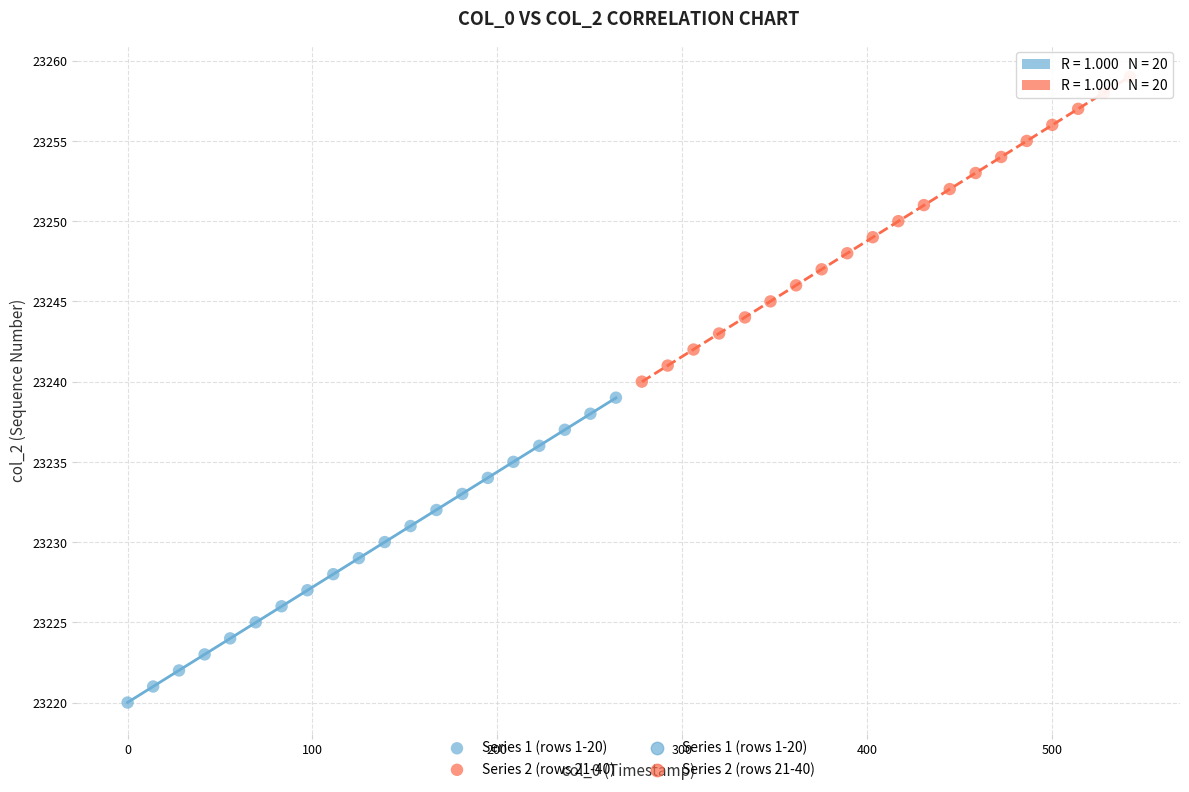

Which series contains the lowest Y value?

Series 1 (rows 1-20)